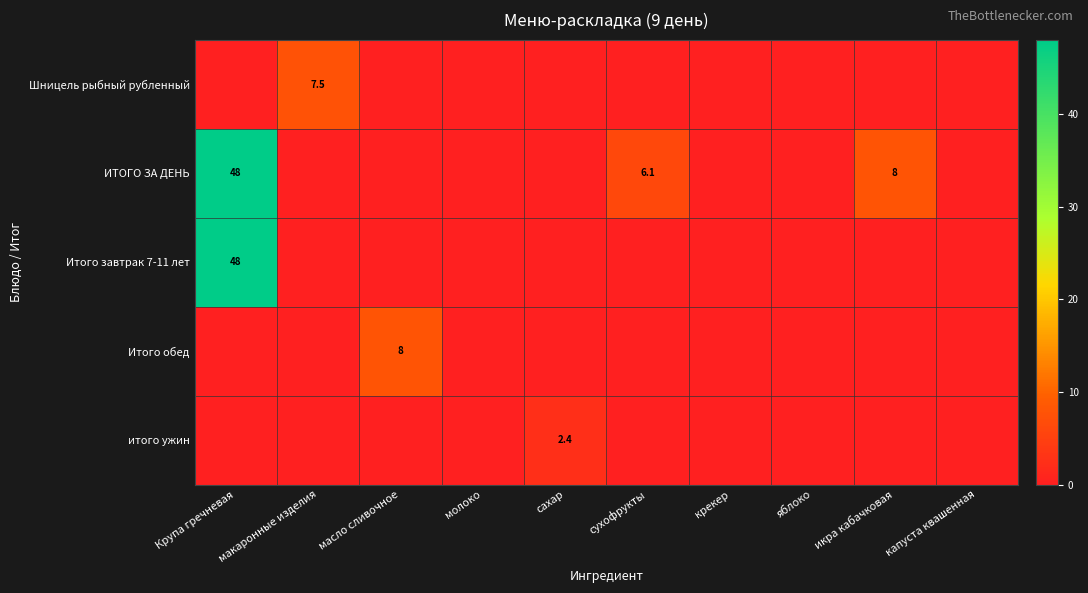

At which category is the sum across all series the highest?

Крупа гречневая